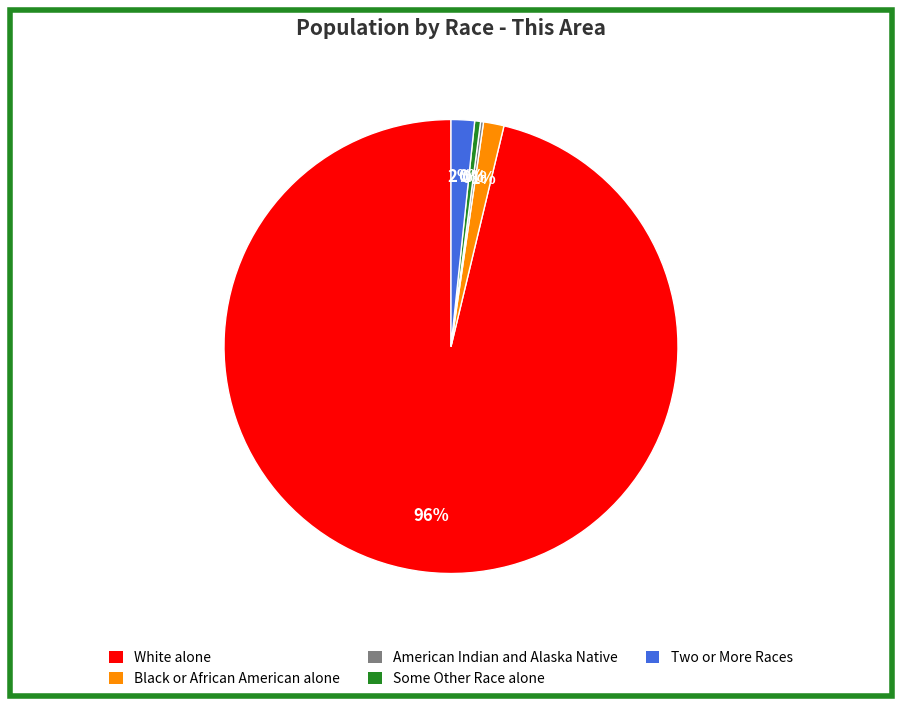

The Black or African American alone slice represents 13% of the pie. True or false?

False